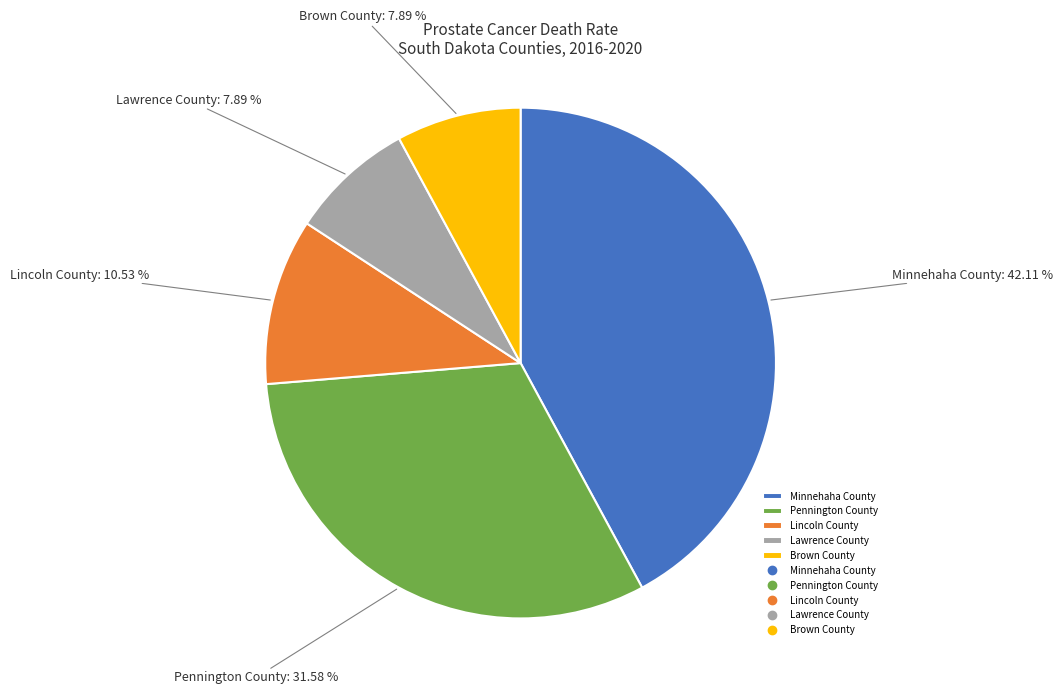

Approximately how many times larger is the value at Minnehaha County compared to Brown County?

5.3